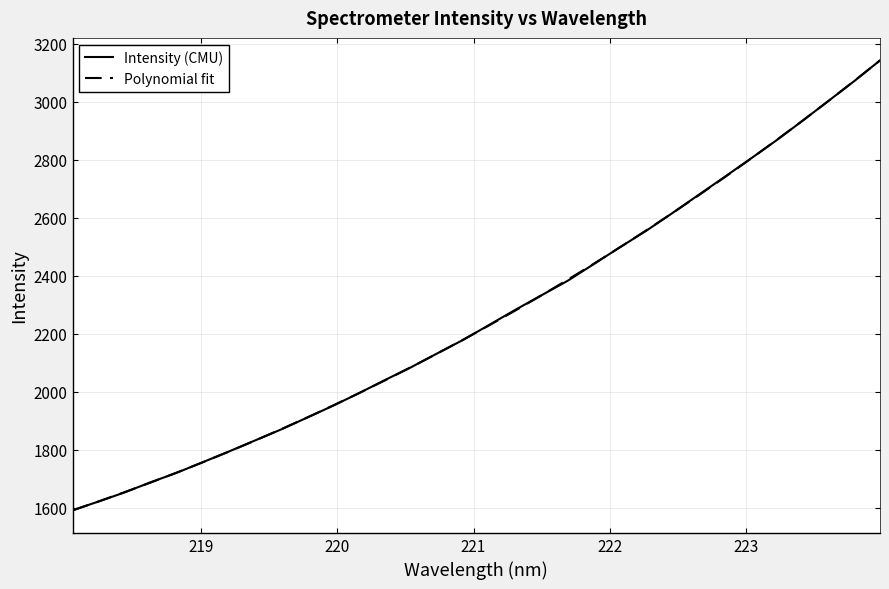

What is the minimum value for Polynomial fit?

1590.4